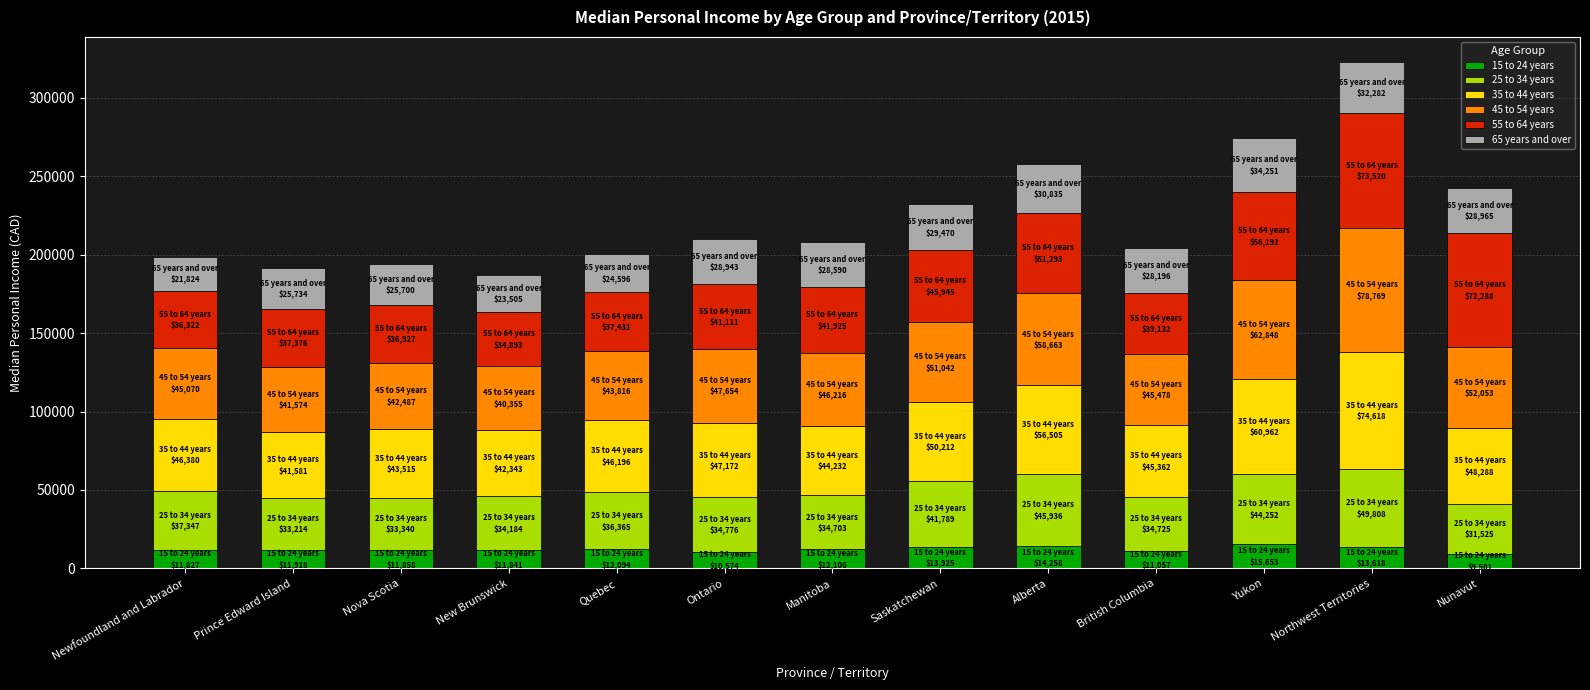

The 15 to 24 years series shows 12106 at Manitoba. True or false?

True